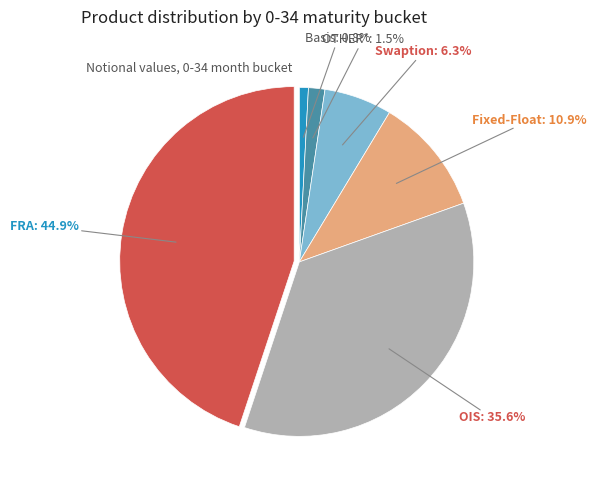

Is there a majority slice in this chart?

No